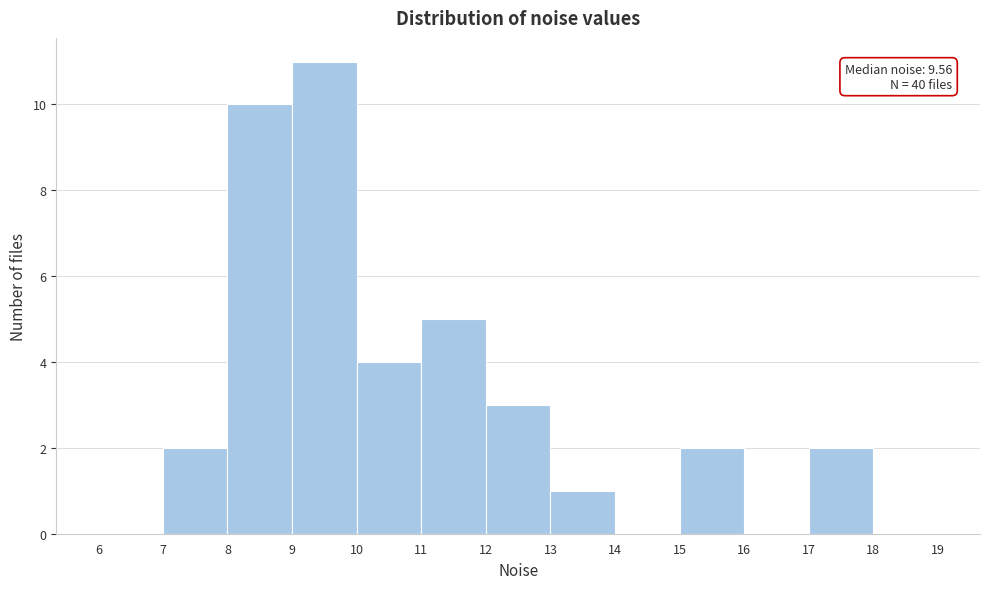

Which range on the x-axis has the tallest bar?

9 to 10